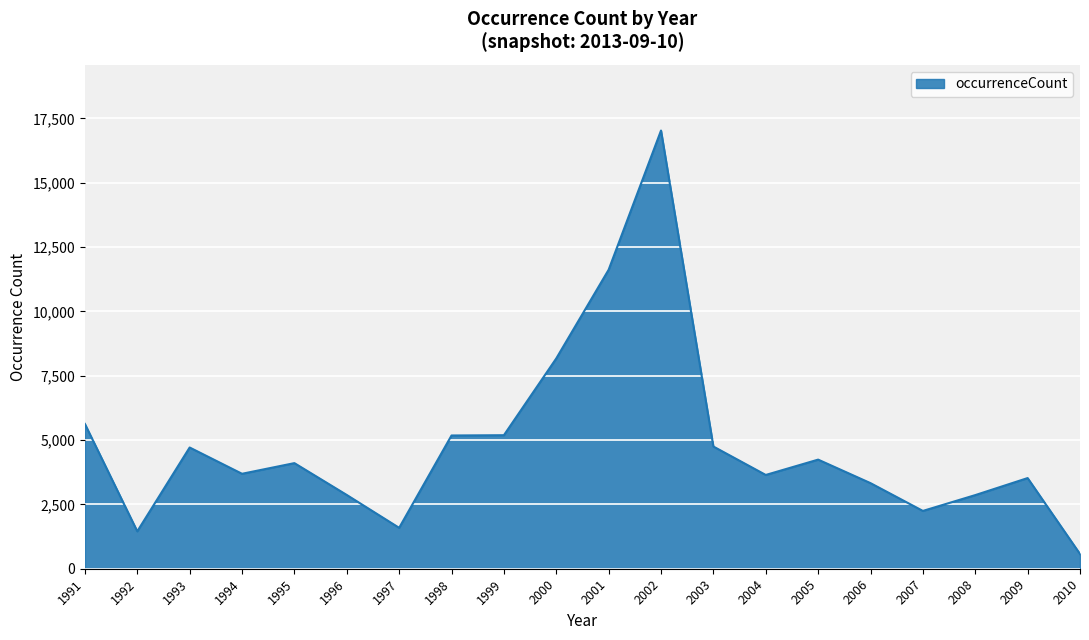

What is the ratio of the value at 2004 to the value at 2003?

0.8